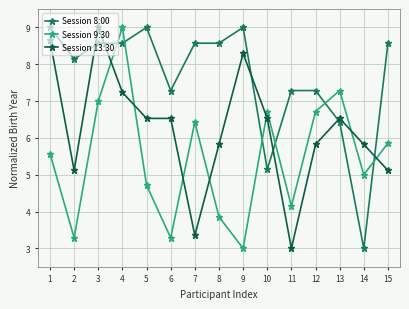

What is the difference between the Session 13:30 values at 3 and 14?

3.2